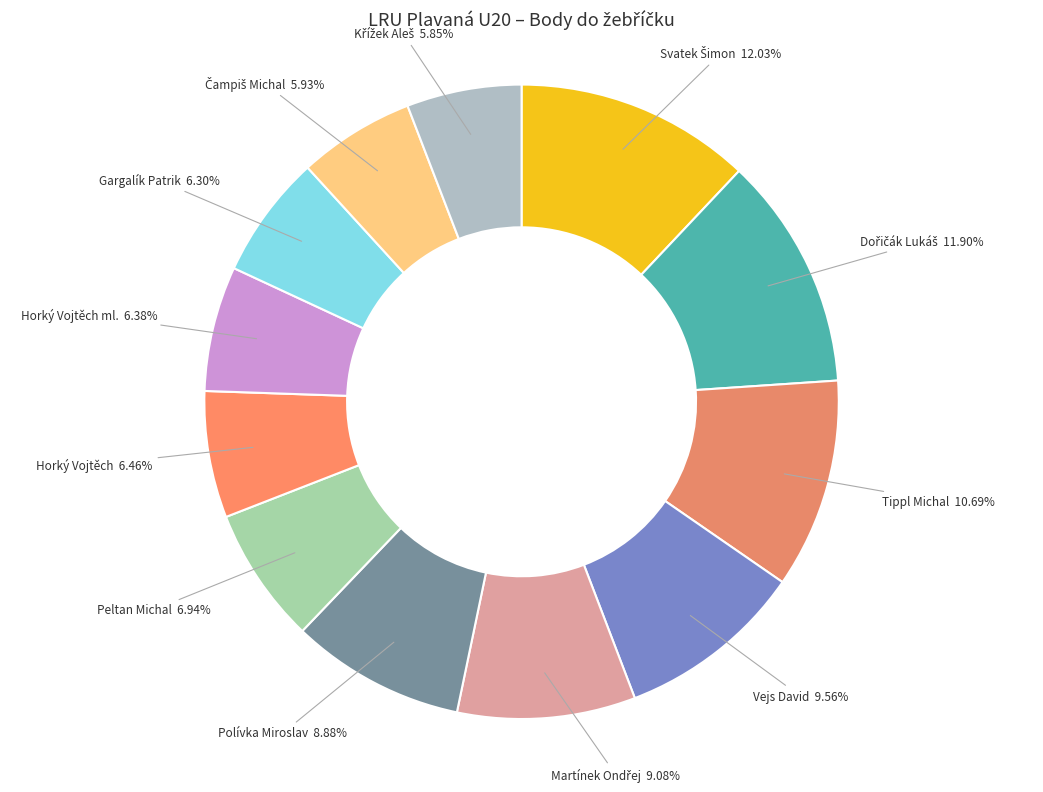

Is Gargalík Patrik 6.30% the majority of the pie?

No